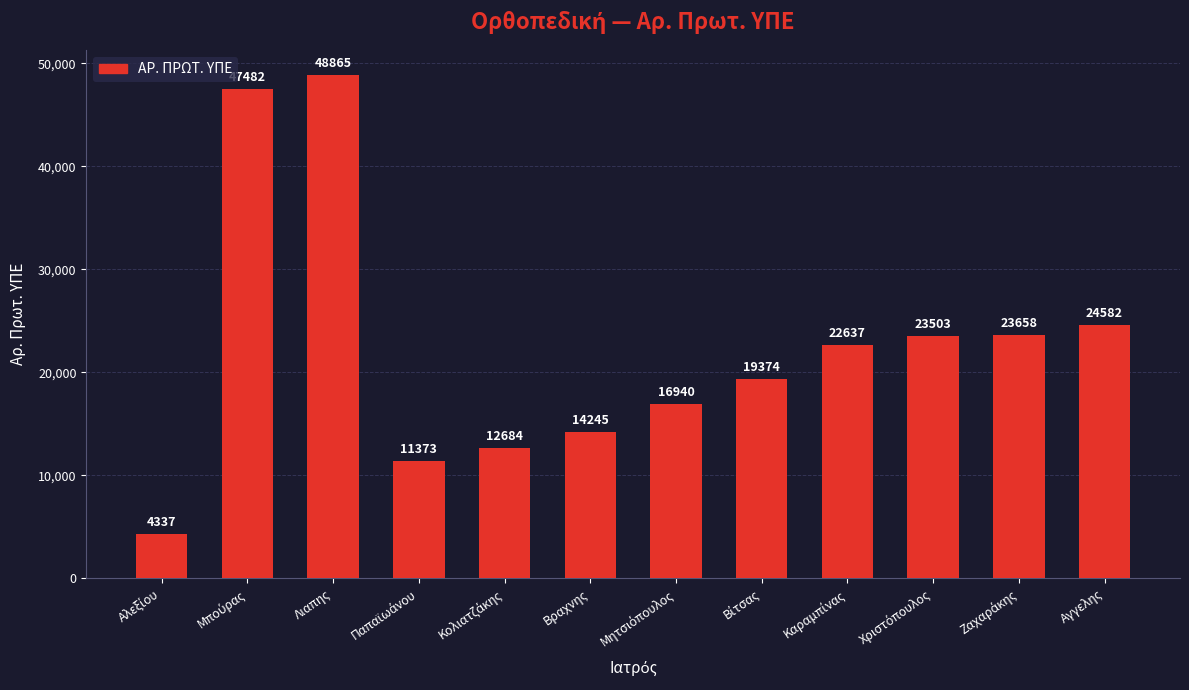

What is the difference between the values at Λιαπης and Αγγελης?

24283